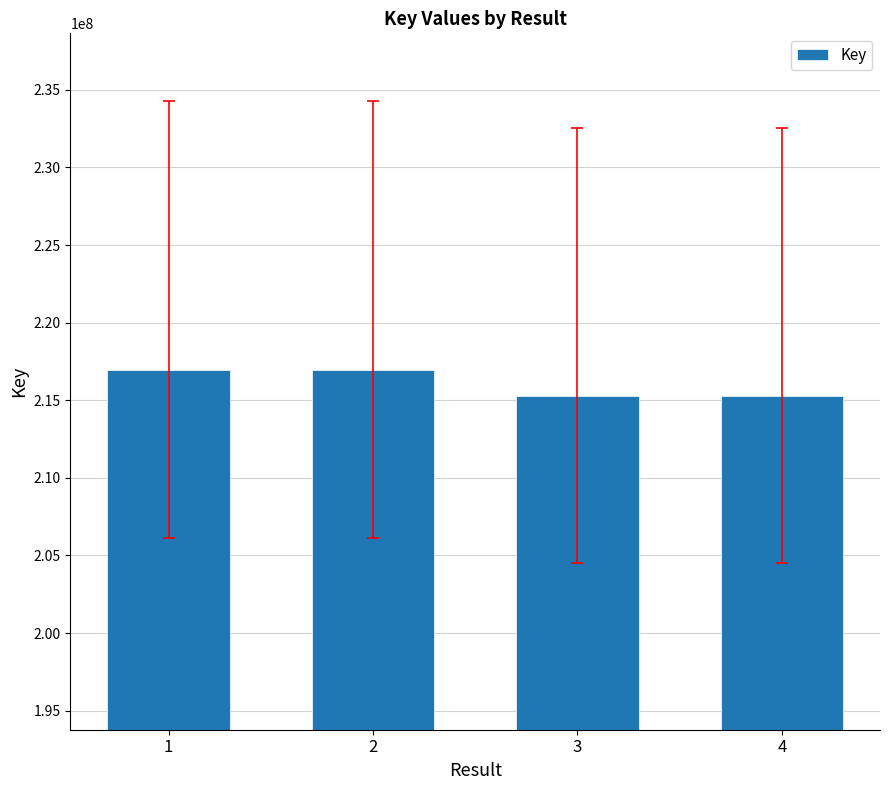

What is the value of the 3rd bar from the left?

215305510